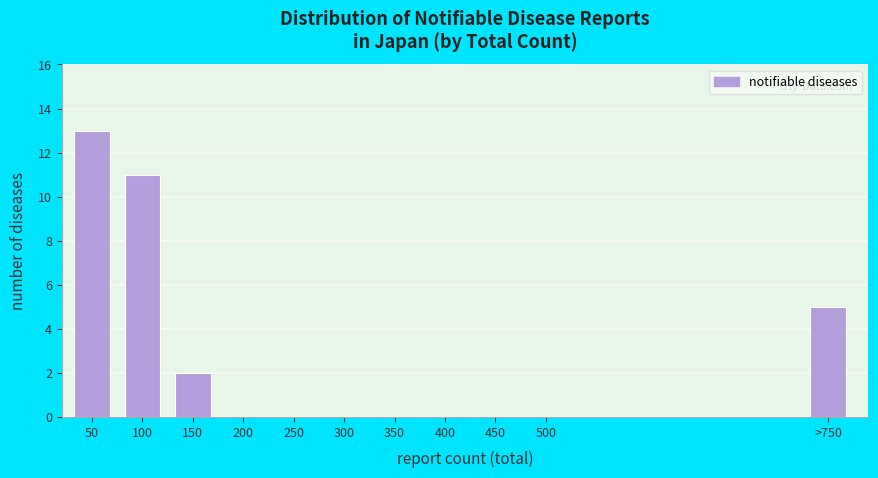

Reading right to left, what are all the values shown in this chart?

>750=5	500=0	450=0	400=0	350=0	300=0	250=0	200=0	150=2	100=11	50=13